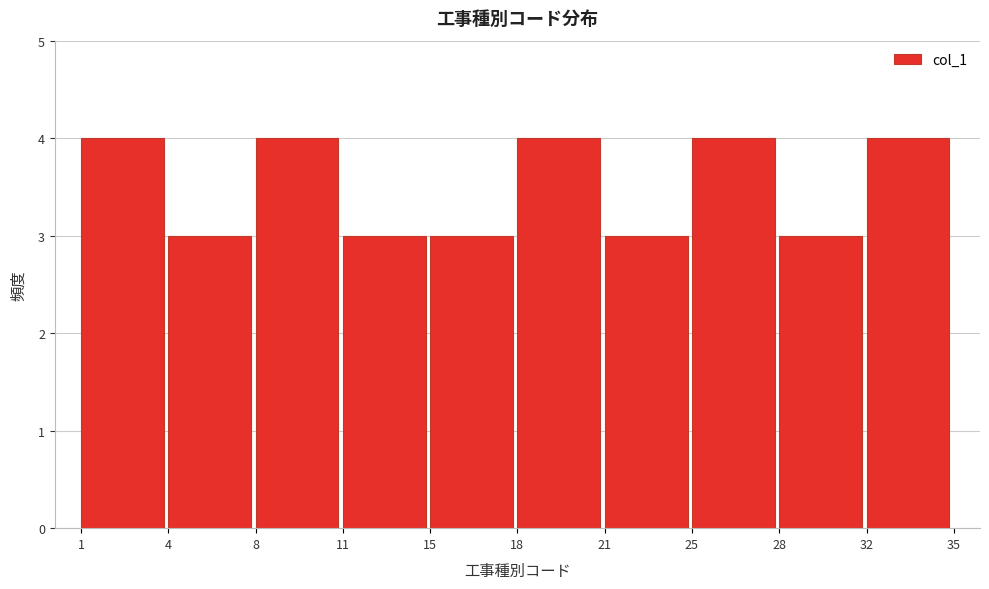

Reading right to left, extract all data points from this chart.

32=4	28=3	25=4	21=3	18=4	15=3	11=3	8=4	4=3	1=4